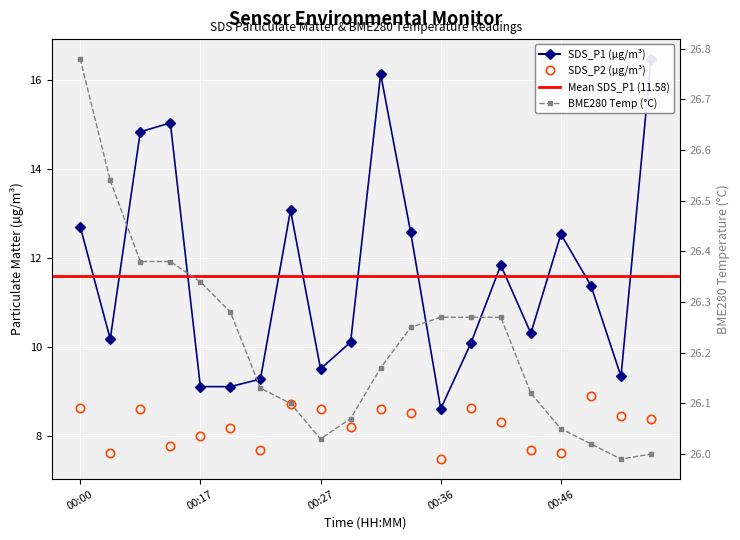

Is it true that BME280_temperature equals 26.3 at 00:36?

True